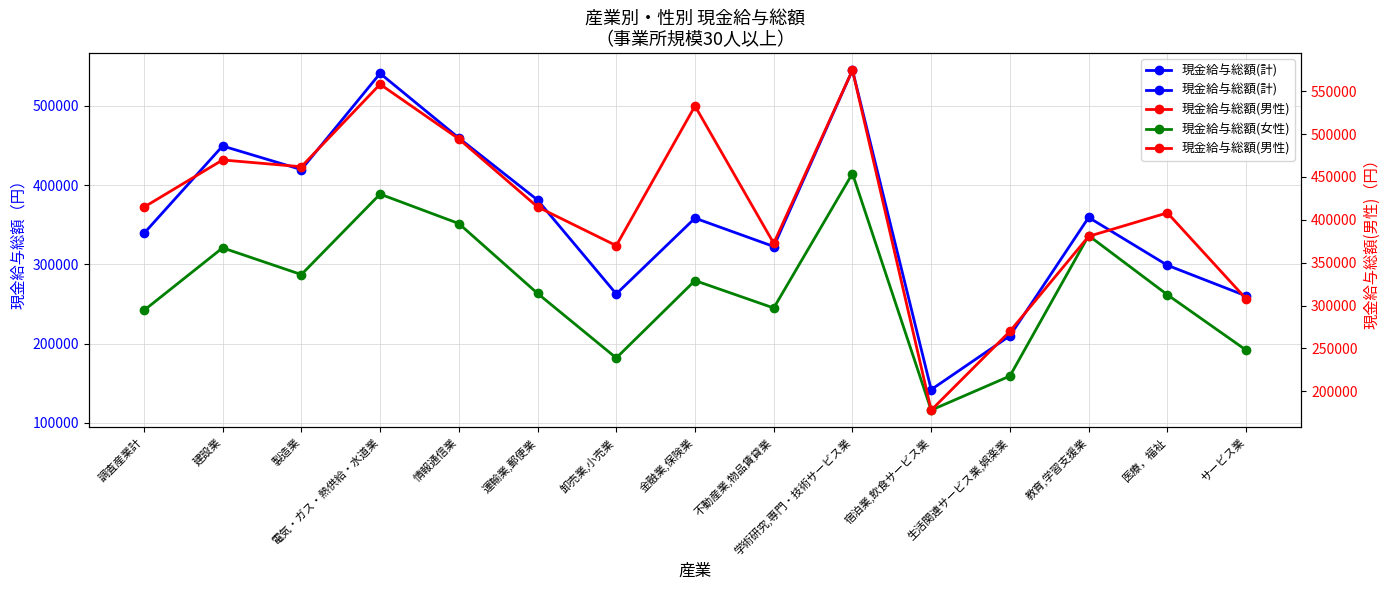

Between 宿泊業,飲食サービス業 and 学術研究,専門・技術サービス業, which is larger?

学術研究,専門・技術サービス業